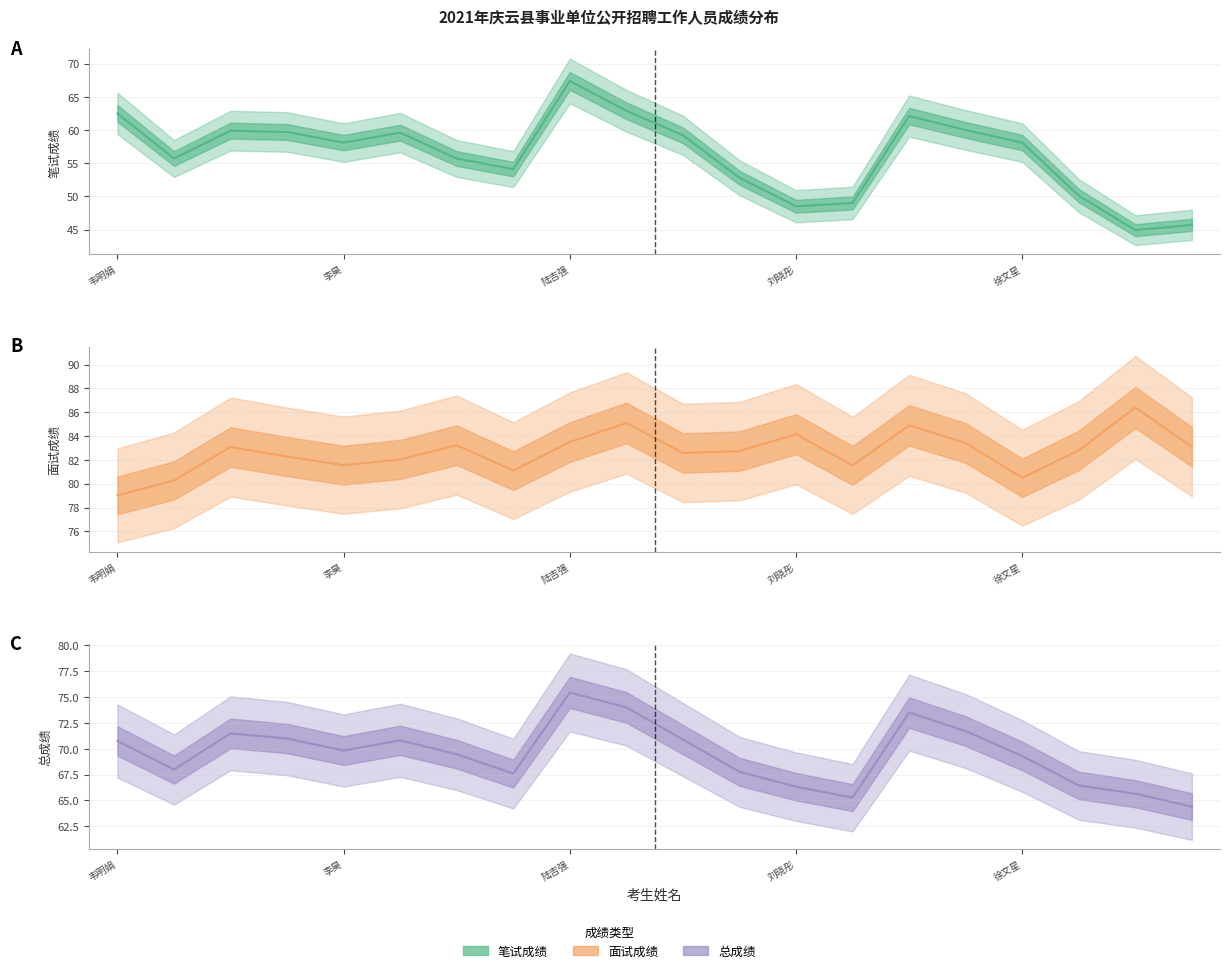

Which series has the widest spread of values?

笔试成绩